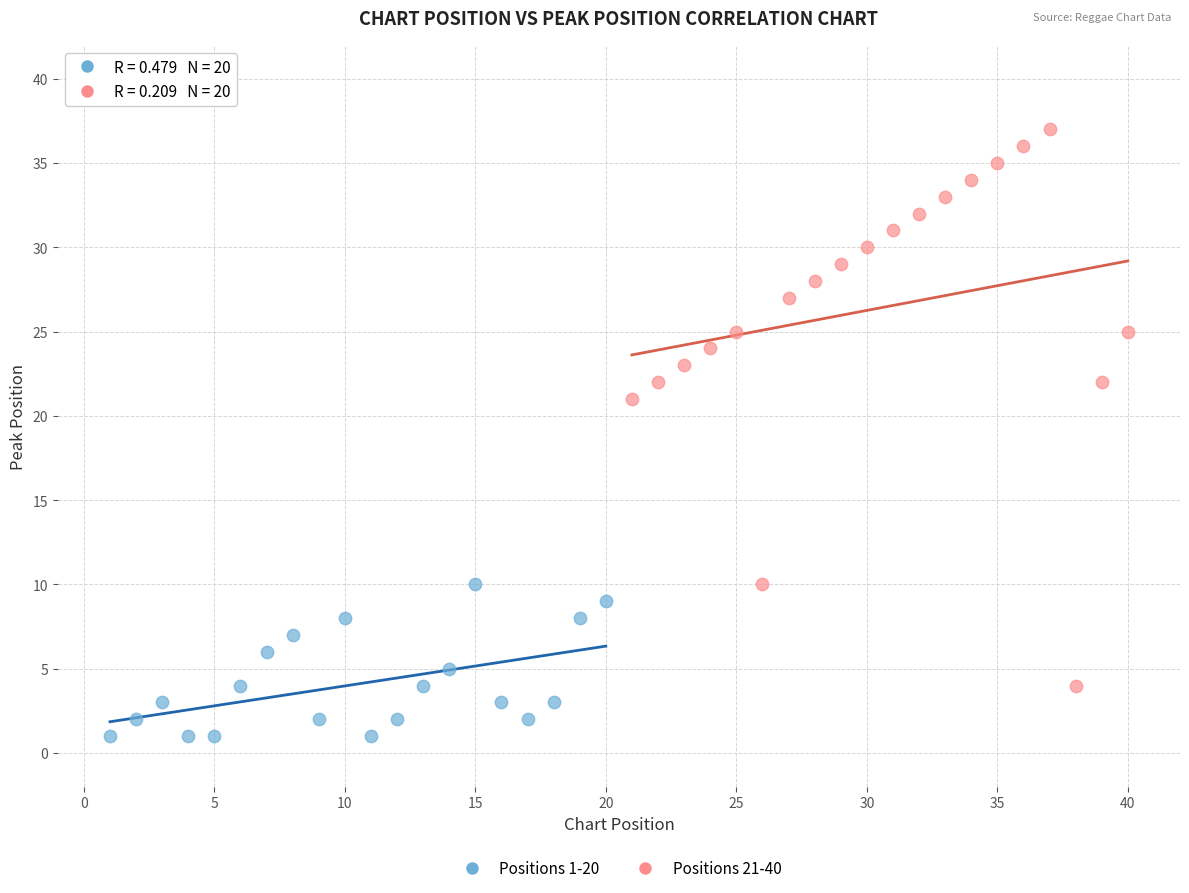

Which series reaches the maximum Y coordinate?

Positions 21-40